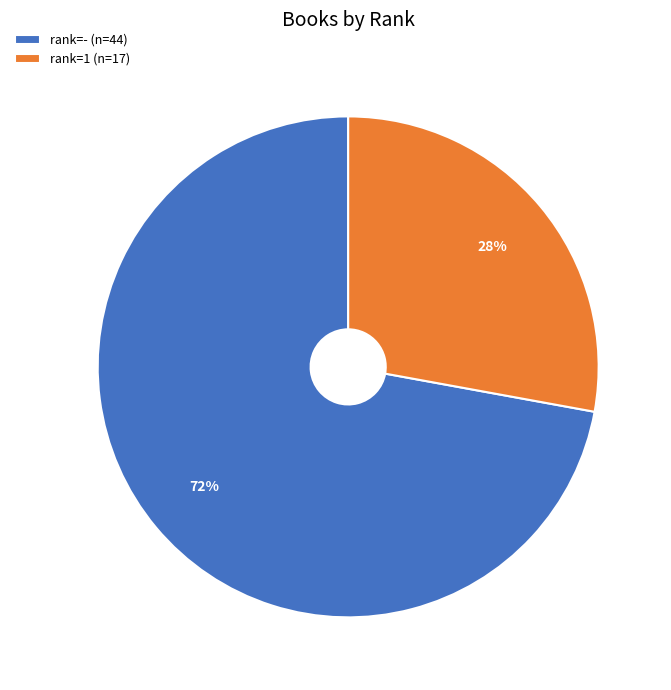

Does rank=1 (n=17) represent more than half of the total?

No